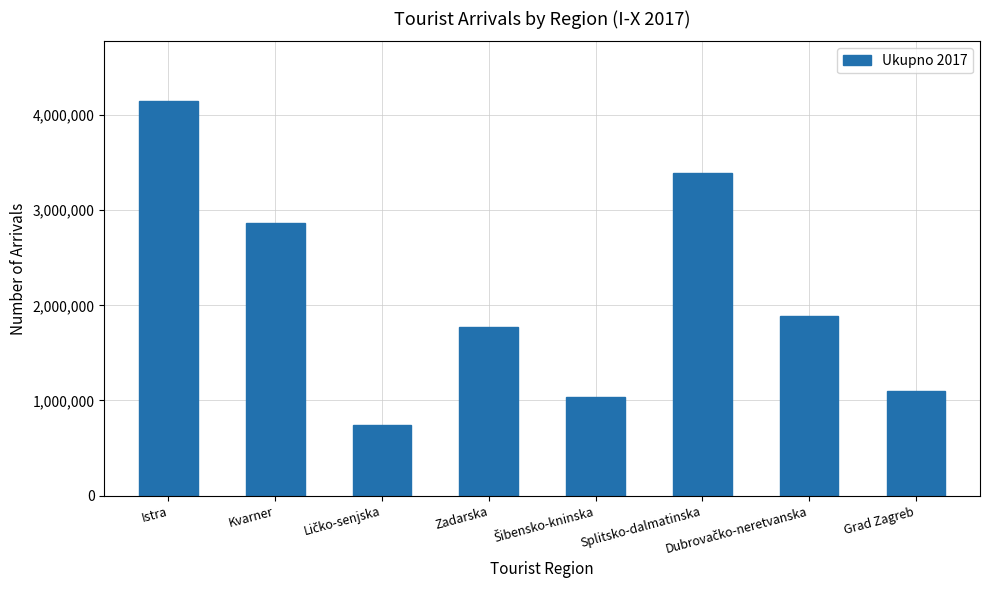

Which category has the highest value across all series?

Istra